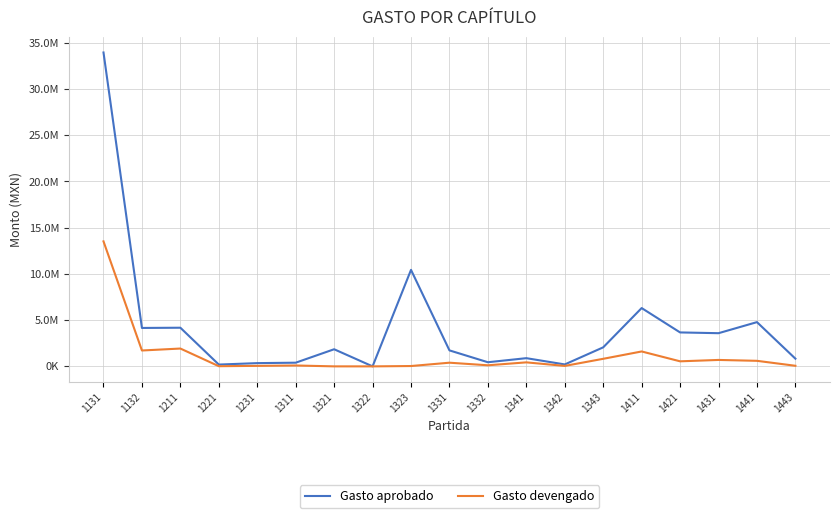

True or false: Gasto devengado and Gasto aprobado intersect in this chart.

False